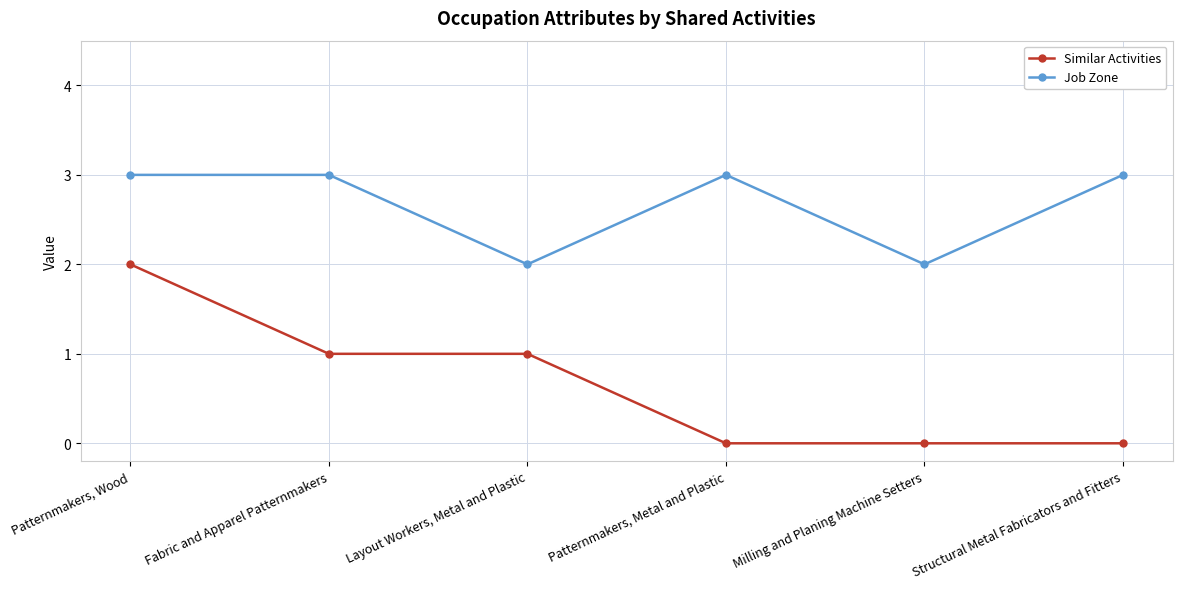

What is the maximum value for Job Zone?

3